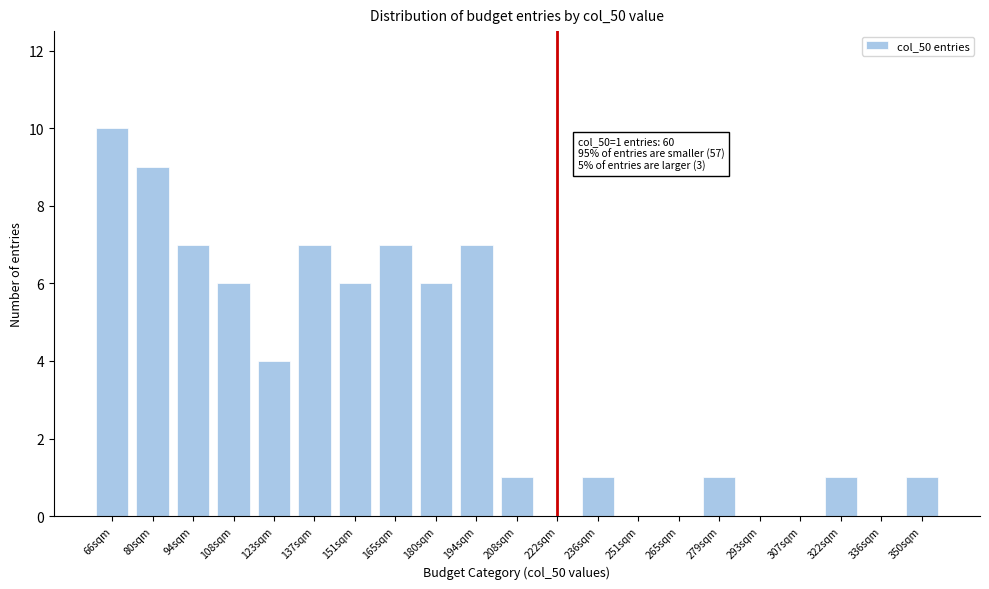

Reading left to right, transcribe all the data shown in this chart.

66sqm=10	80sqm=9	94sqm=7	108sqm=6	123sqm=4	137sqm=7	151sqm=6	165sqm=7	180sqm=6	194sqm=7	208sqm=1	222sqm=0	236sqm=1	251sqm=0	265sqm=0	279sqm=1	293sqm=0	307sqm=0	322sqm=1	336sqm=0	350sqm=1